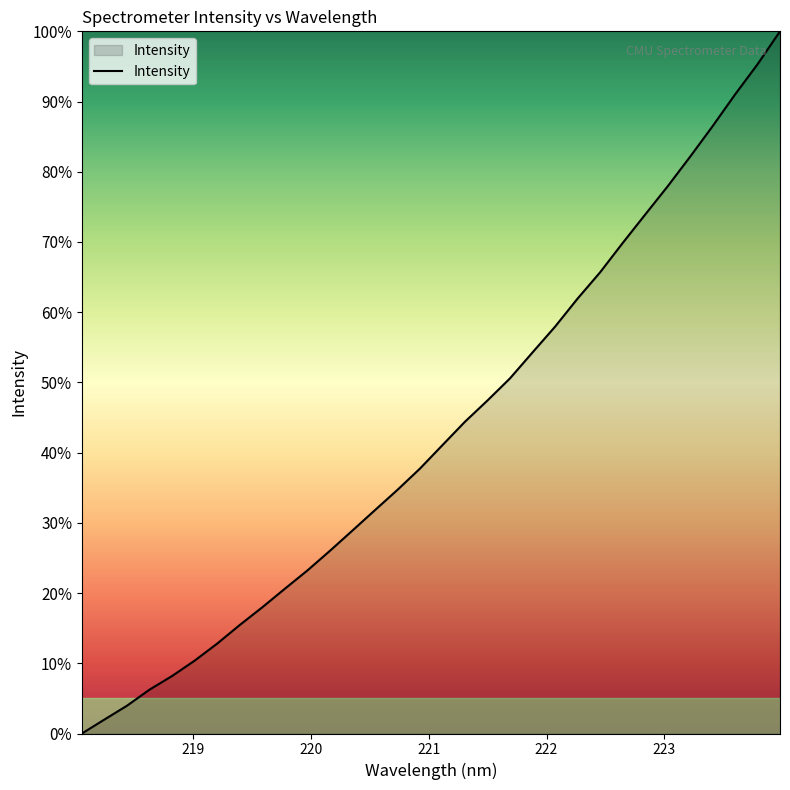

What is the difference between the maximum and minimum values?

100.0